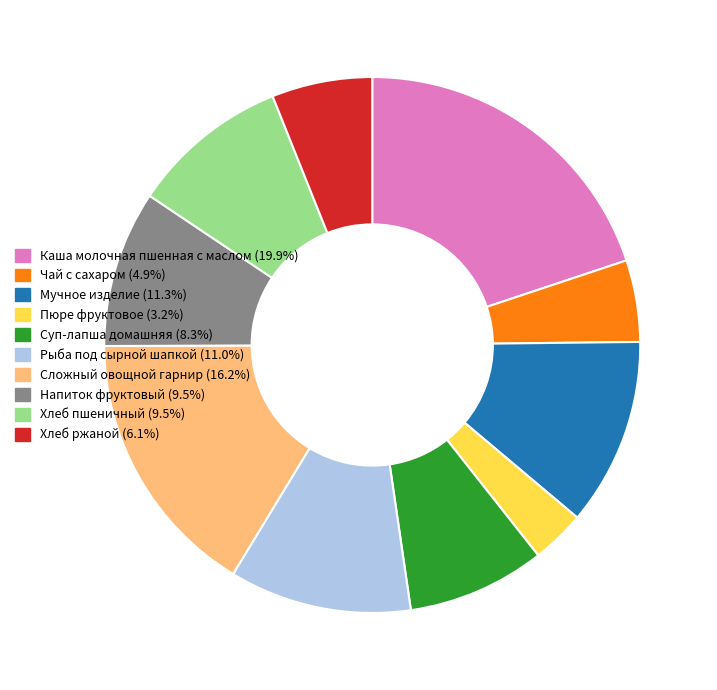

What is the smallest slice in the pie chart?

Пюре фруктовое